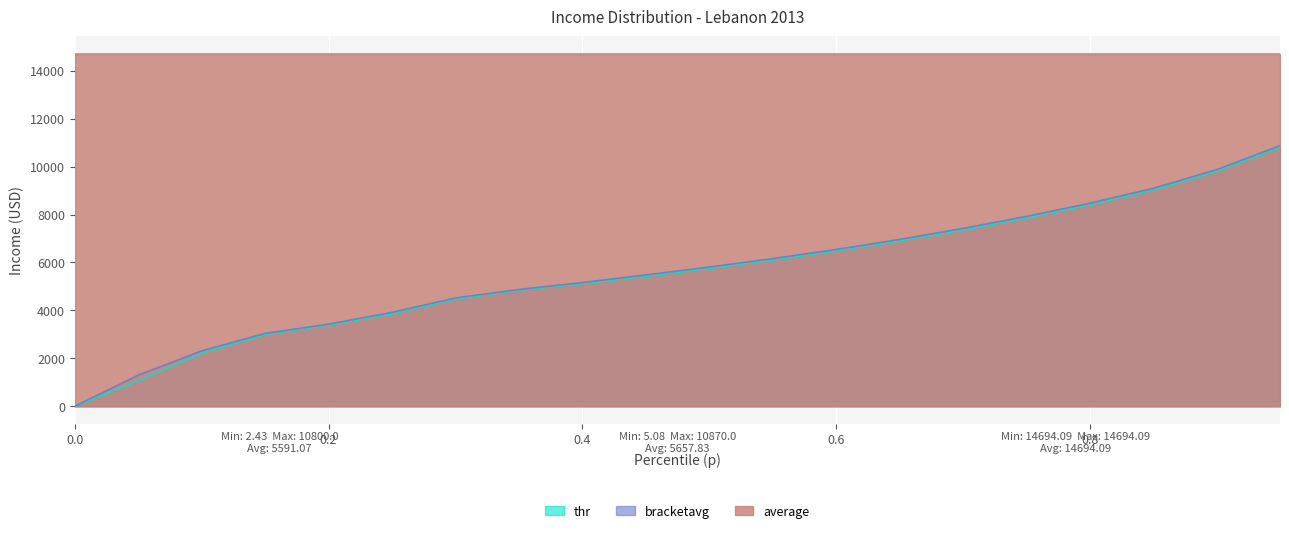

Where is bracketavg nearest to the value 5437?

0.45